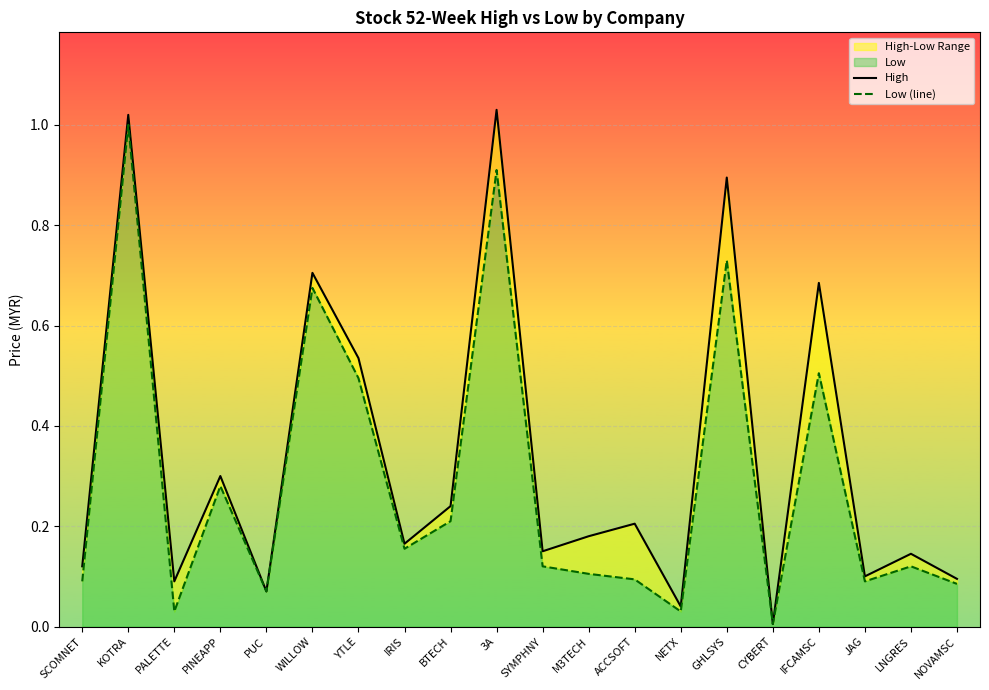

Rank the series by their average value, from highest to lowest.

High, Low (line)